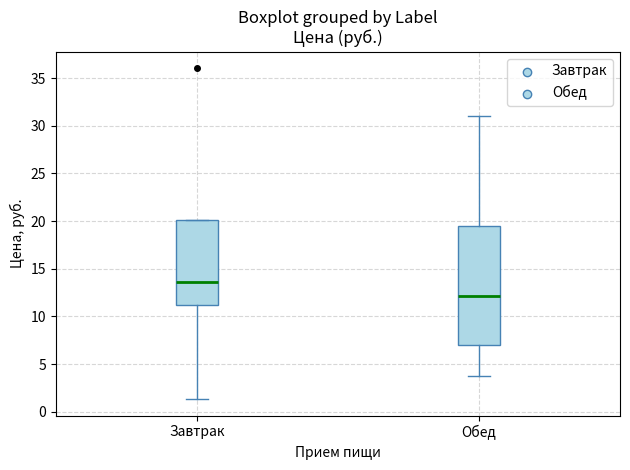

Comparing the boxes themselves (not the whiskers), which one is the tallest?

Обед